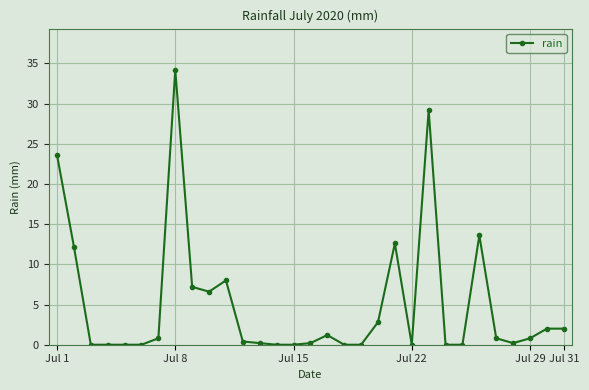

True or false: there are more than 2 points higher than both neighbors.

True